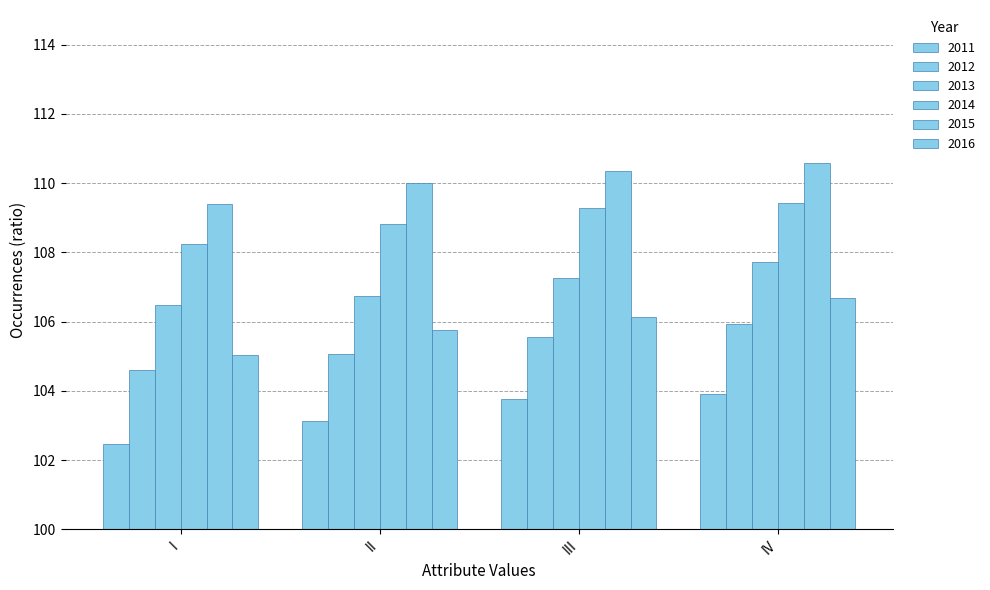

Which series has the largest total across all categories?

2015